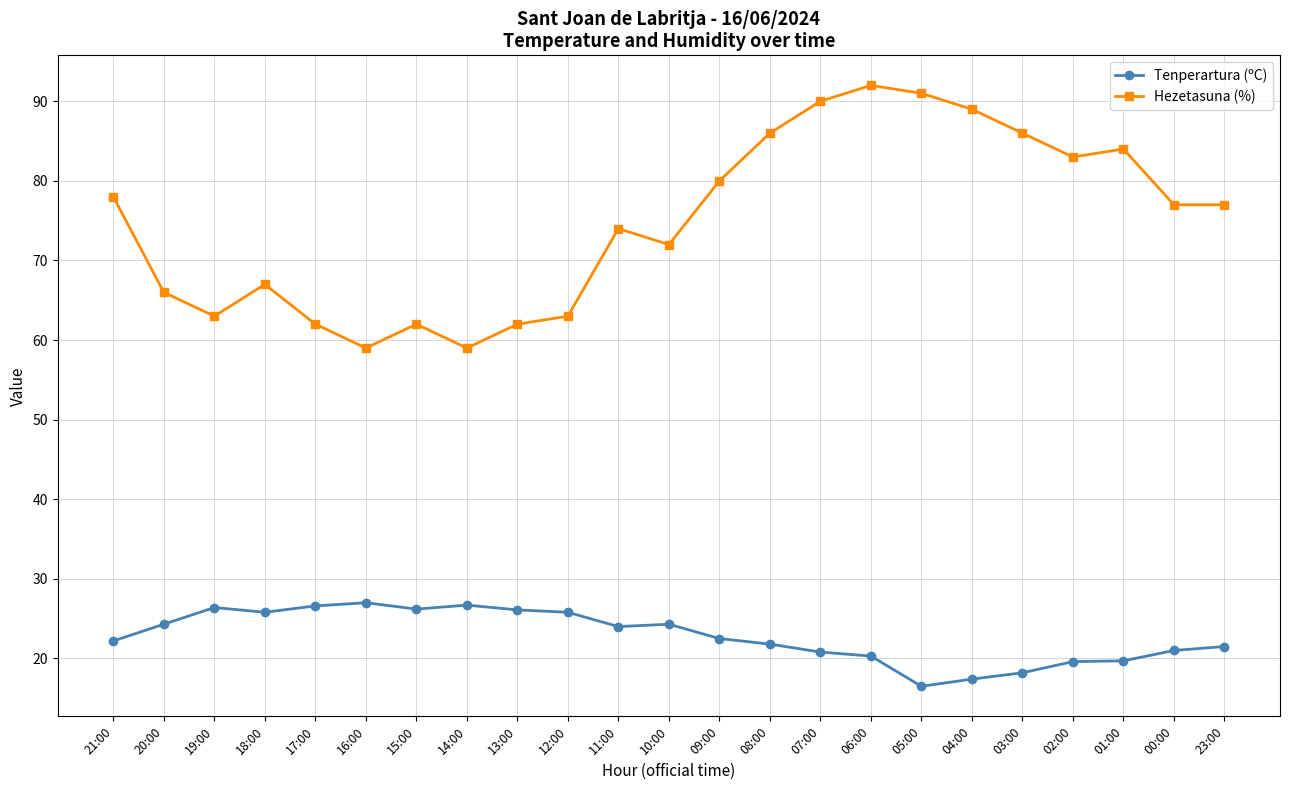

What is the sum of the Tenperartura (ºC) values at 08:00 and 05:00?

38.3